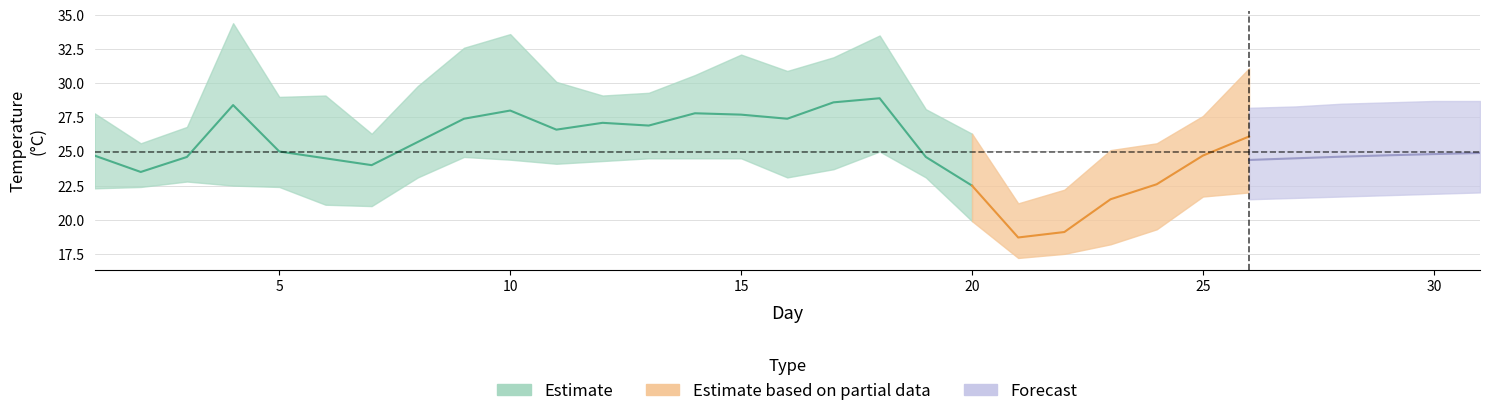

Does the chart have visible grid lines?

Yes